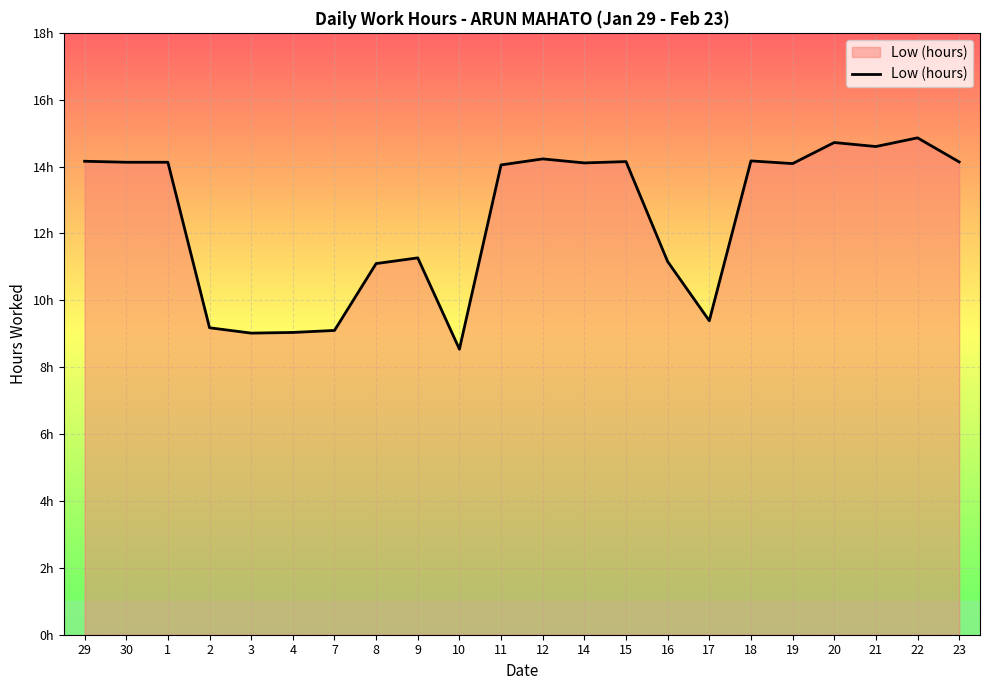

The value at 18 is 14.2. True or false?

True